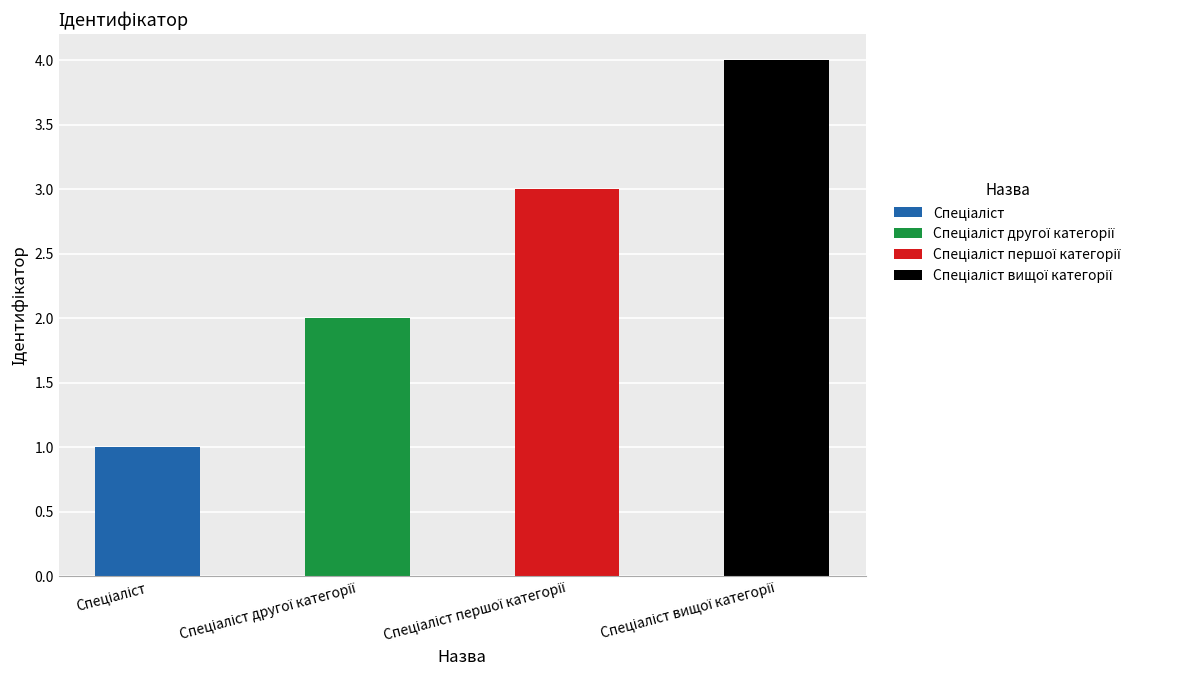

What is the difference between the maximum and minimum values?

3